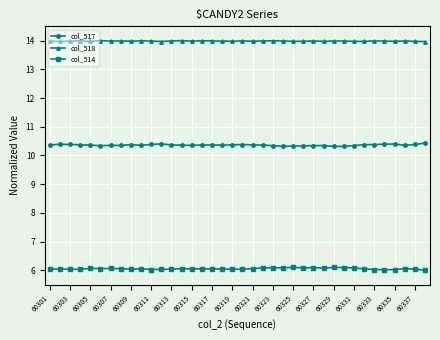

True or false: col_514 and col_517 cross at least once.

False